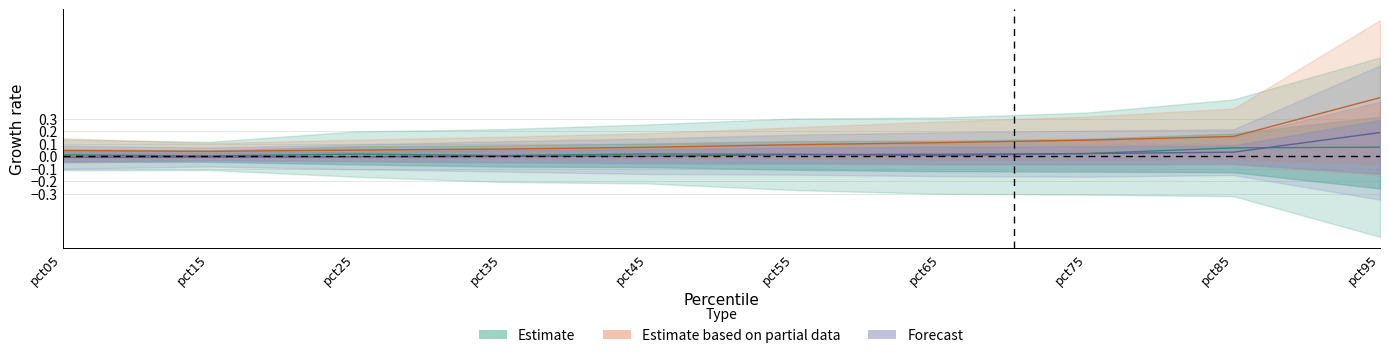

At how many categories does at least one series exceed 0?

10